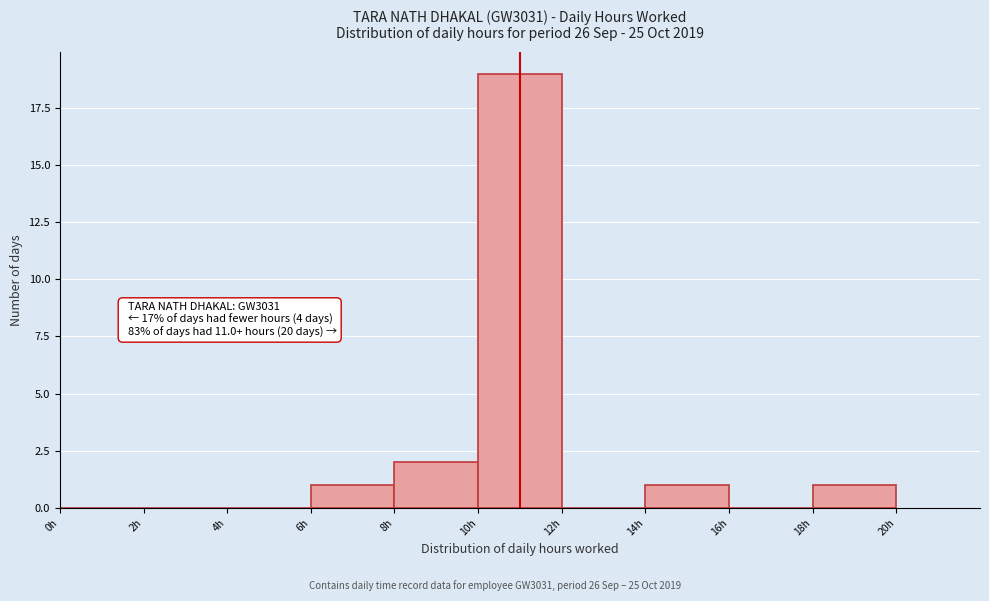

Which range on the x-axis has the tallest bar?

10 to 12